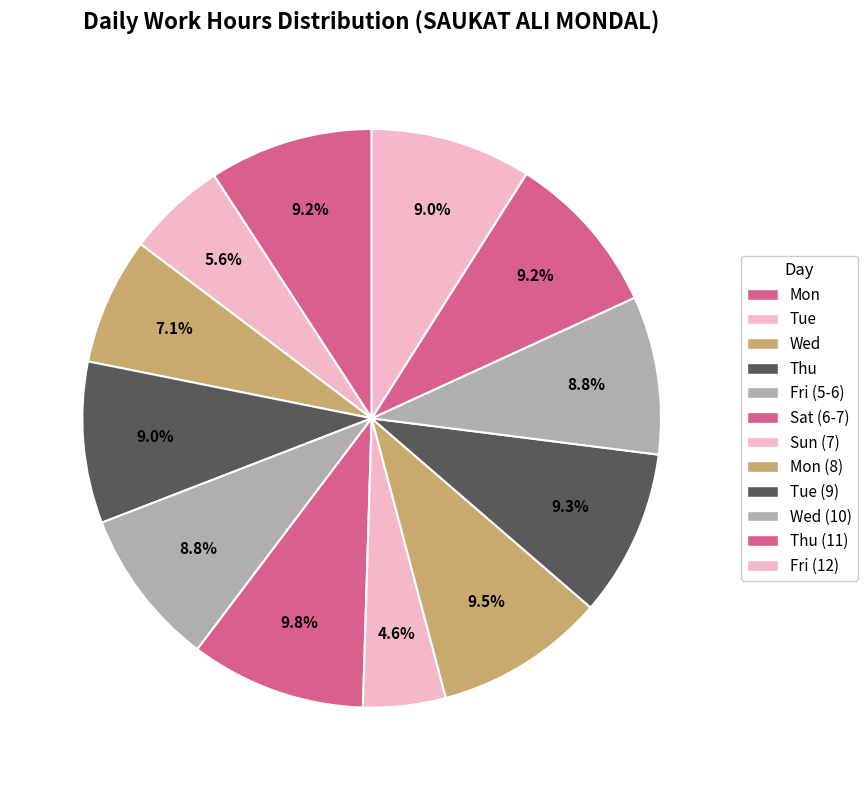

How many segments does this pie chart have?

12